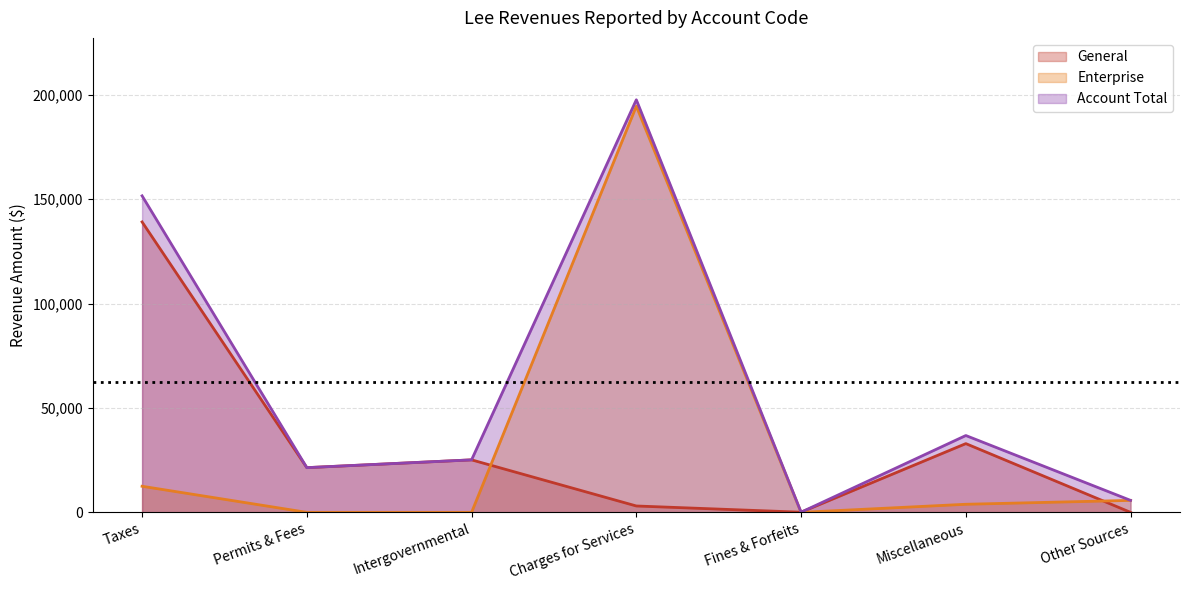

What is the total value across all series at Other Sources?

11478